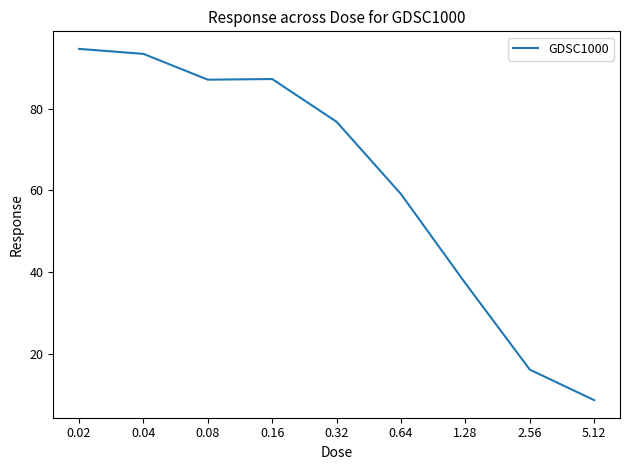

Where is the first local minimum?

0.08